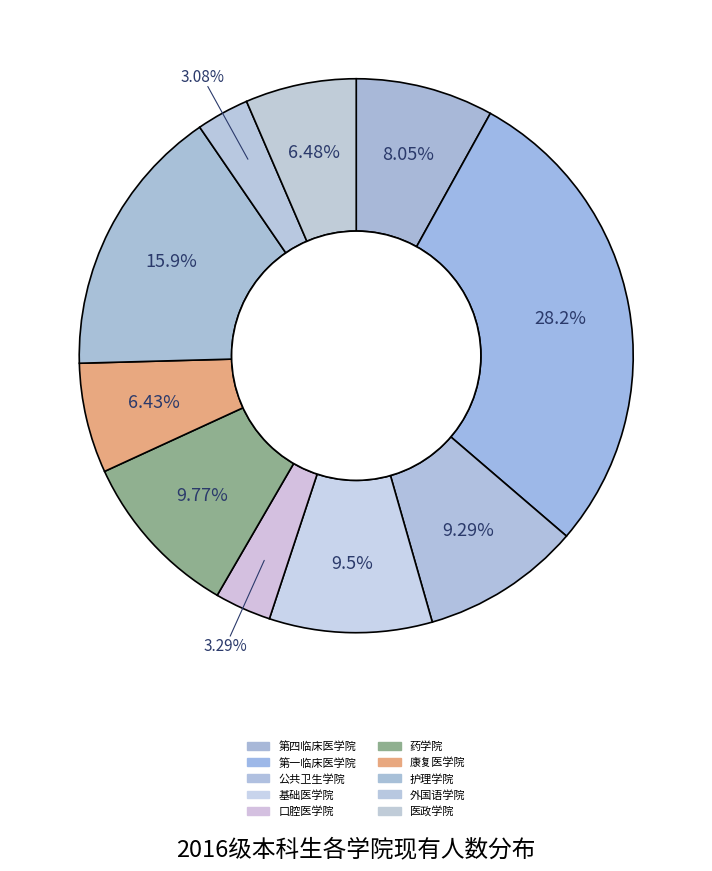

Does 康复医学院 represent more than half of the total?

No